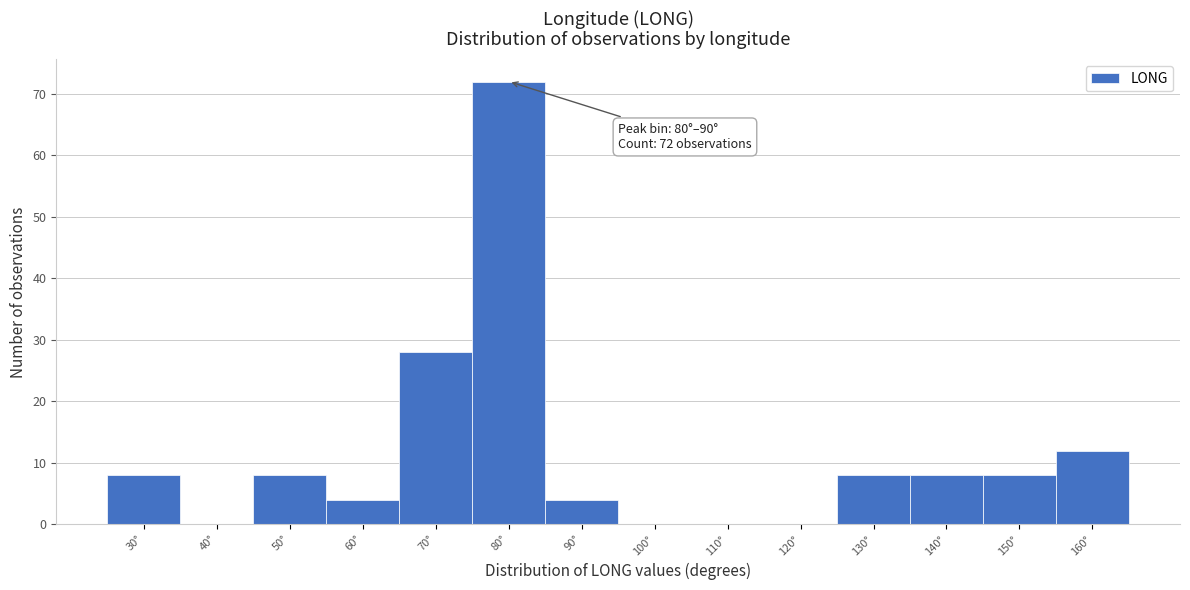

Reading right to left, extract all data points from this chart.

160°=12	150°=8	140°=8	130°=8	120°=0	110°=0	100°=0	90°=4	80°=72	70°=28	60°=4	50°=8	40°=0	30°=8